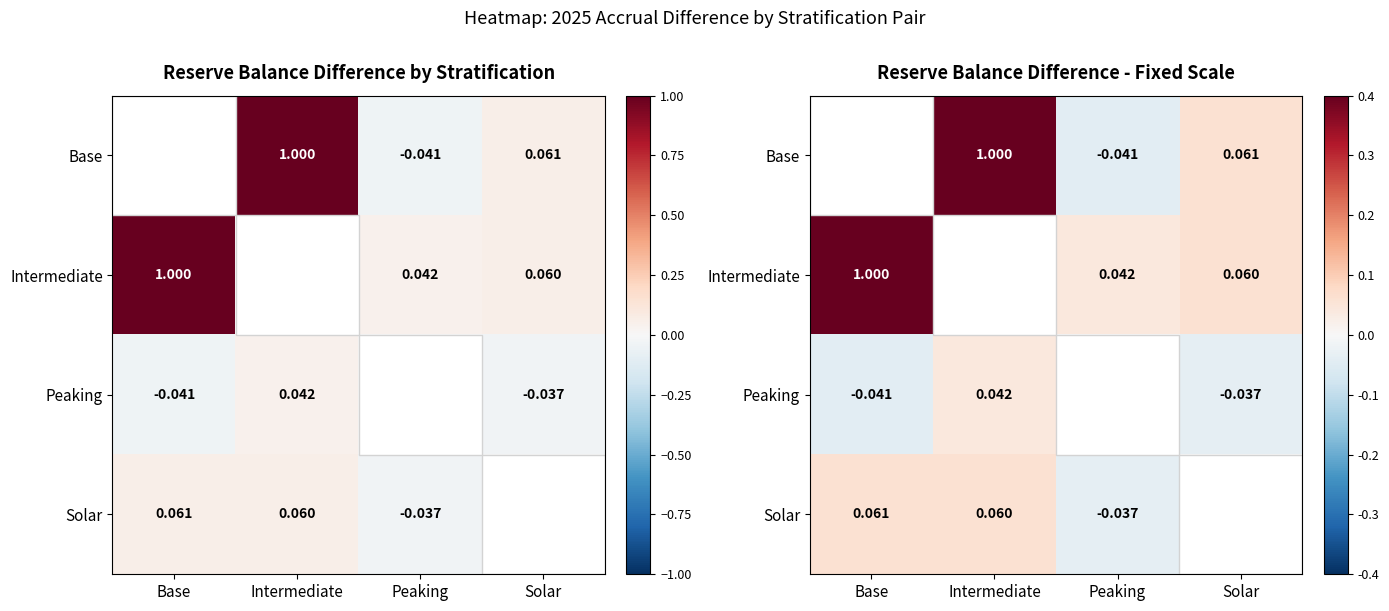

At how many categories does at least one series exceed 0?

4